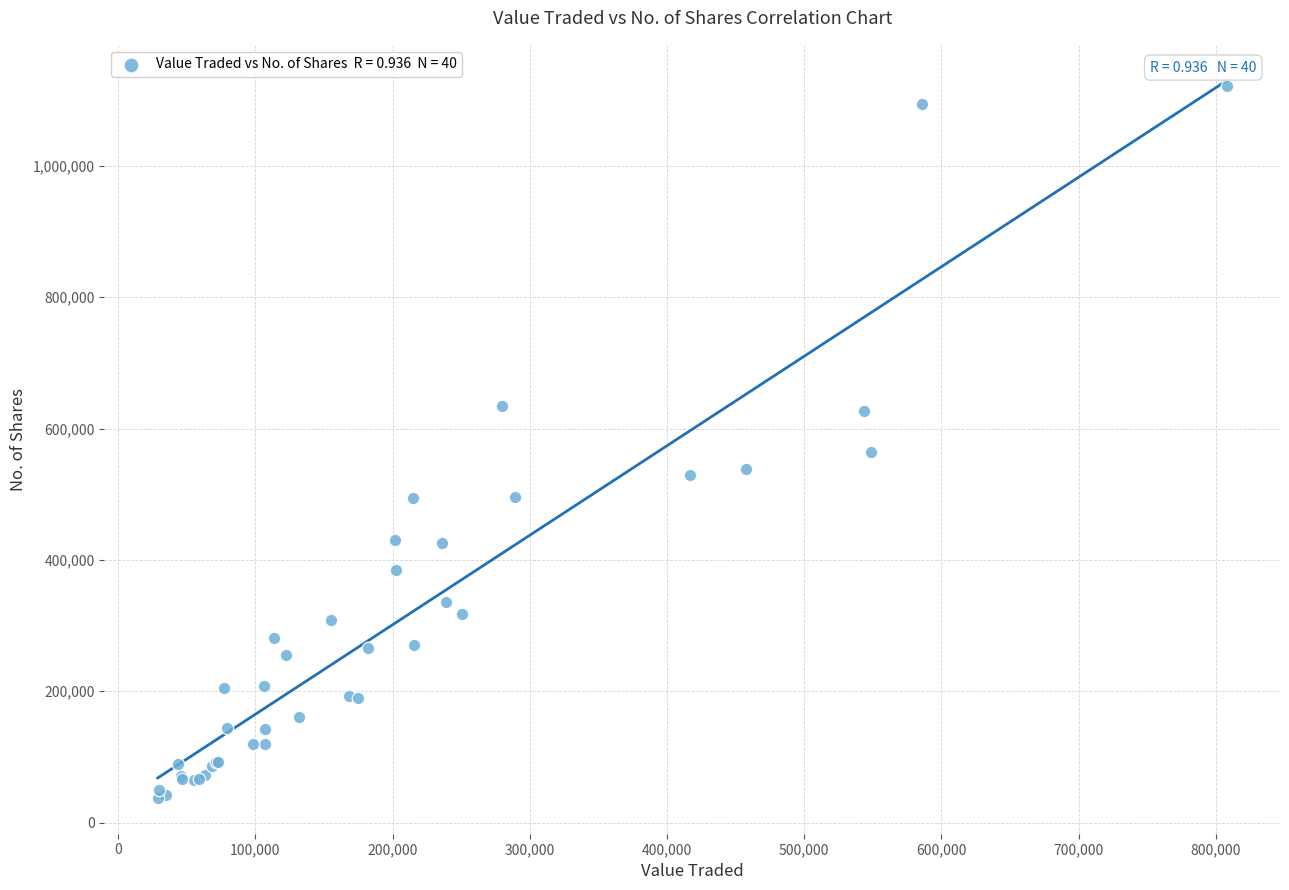

What Y value in the scatter plot is closest to 579275?

564830